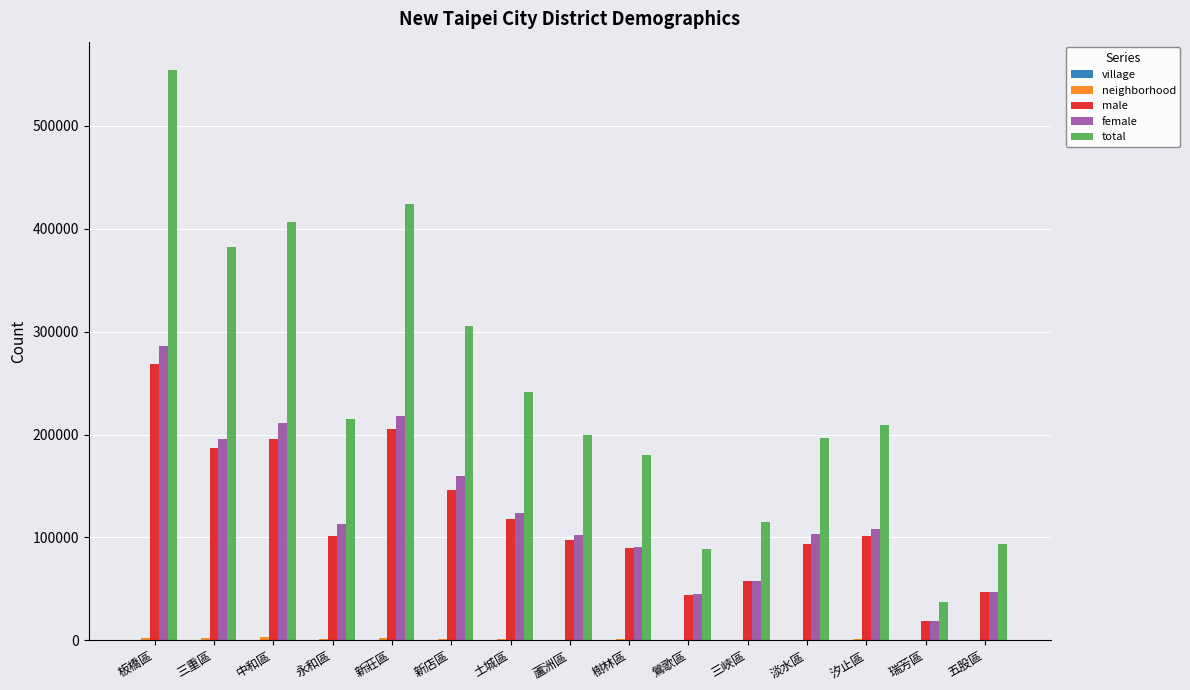

The female series shows 211316 at 中和區. True or false?

True